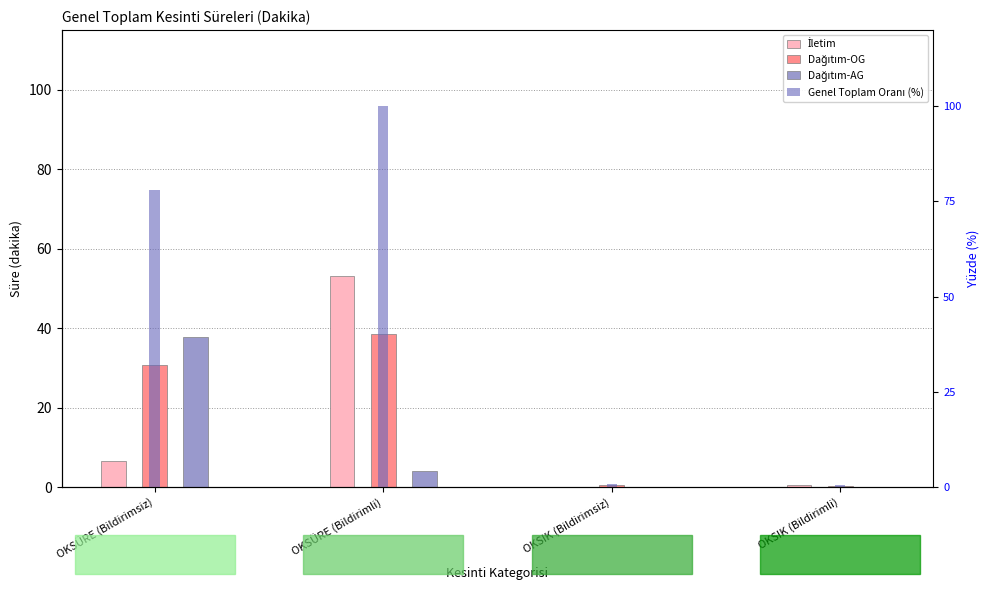

What is the sum of all Genel Toplam Oranı (%) values?

179.5